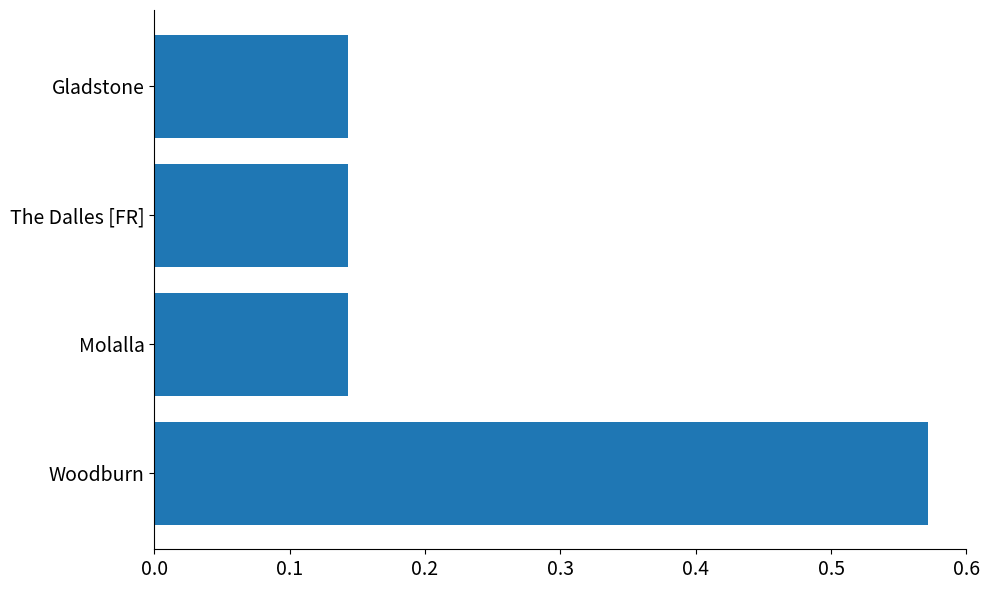

Does the chart contain any negative values?

No